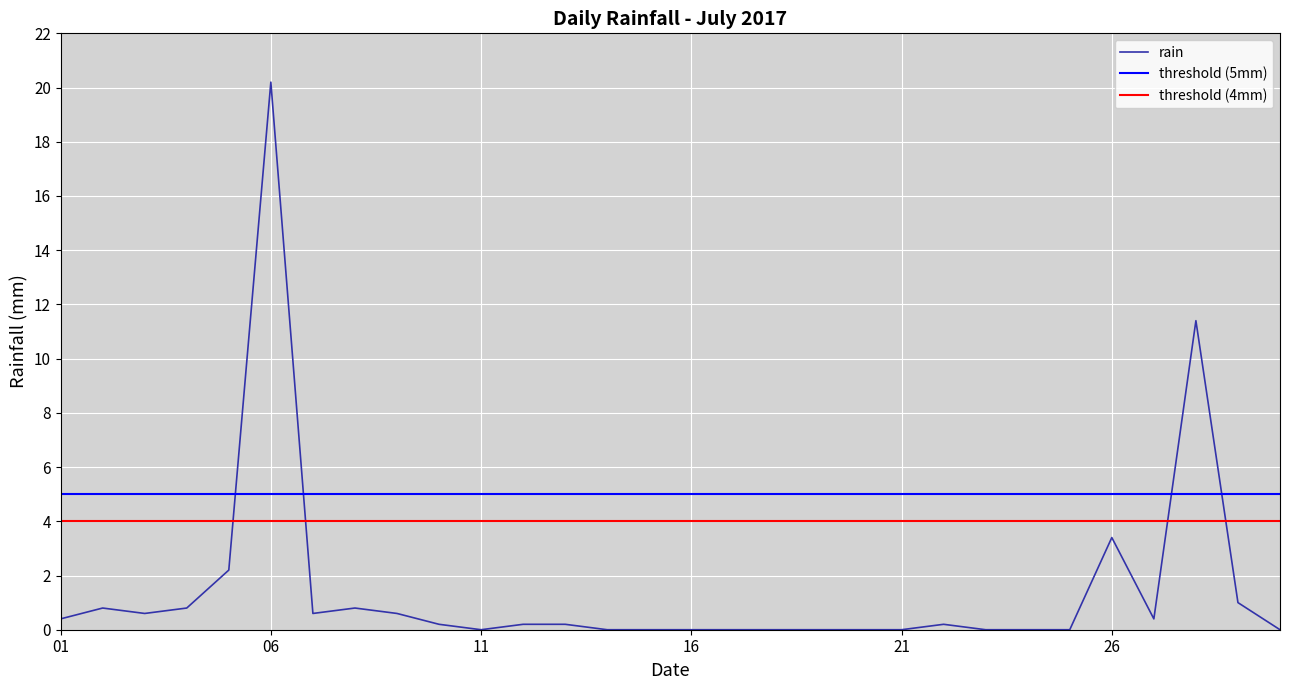

Which category has the highest value in the rain series?

06